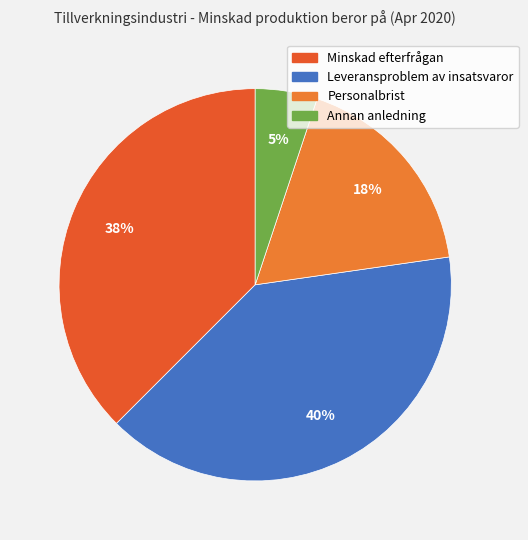

Which has a higher value, Leveransproblem av insatsvaror or Personalbrist?

Leveransproblem av insatsvaror